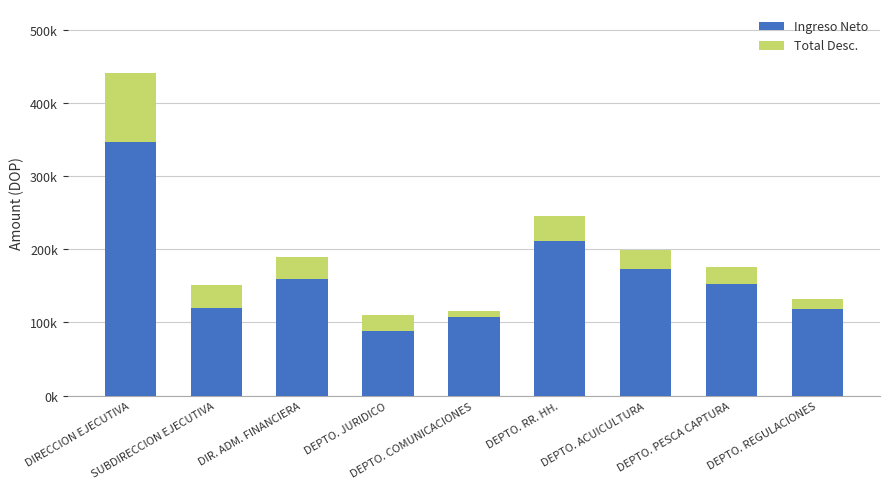

Is it true that Total Desc. equals 20038.9 at DEPTO. REGULACIONES?

False